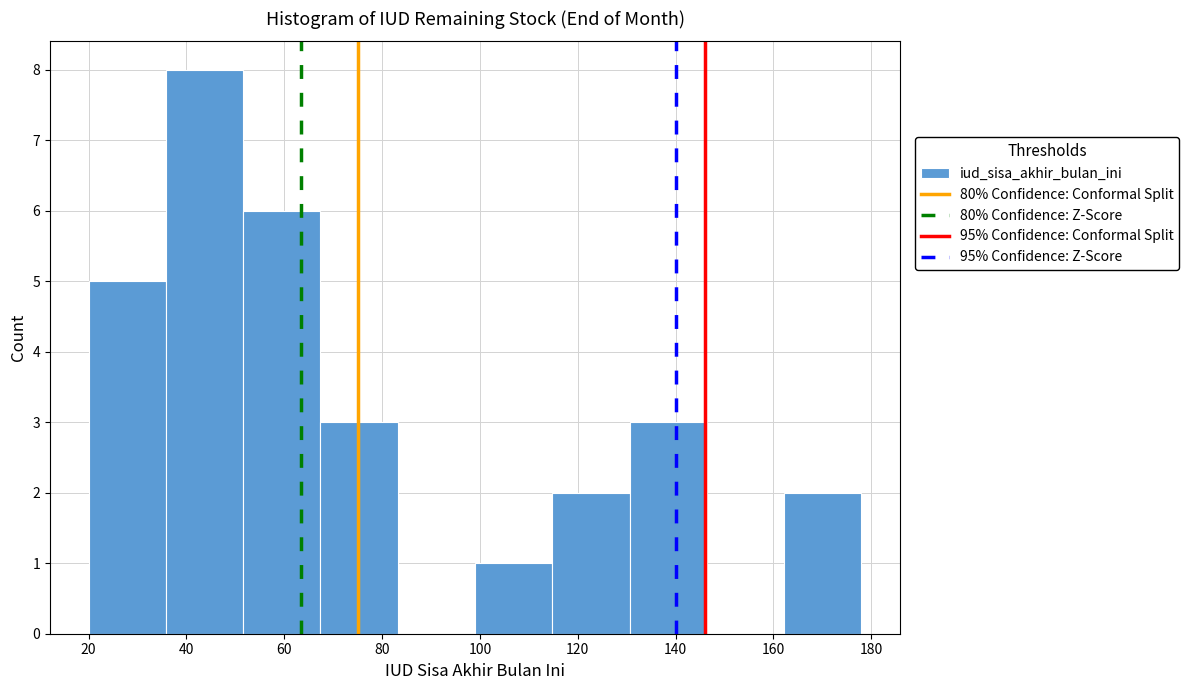

Which range on the x-axis has the tallest bar?

35.8 to 51.6